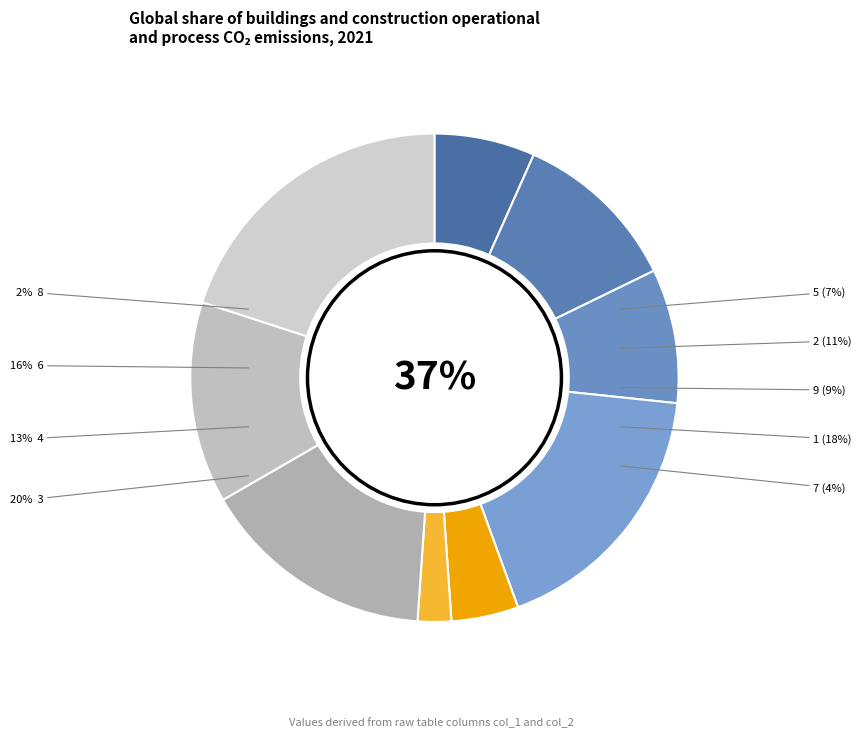

Which category has the biggest portion of the pie?

3